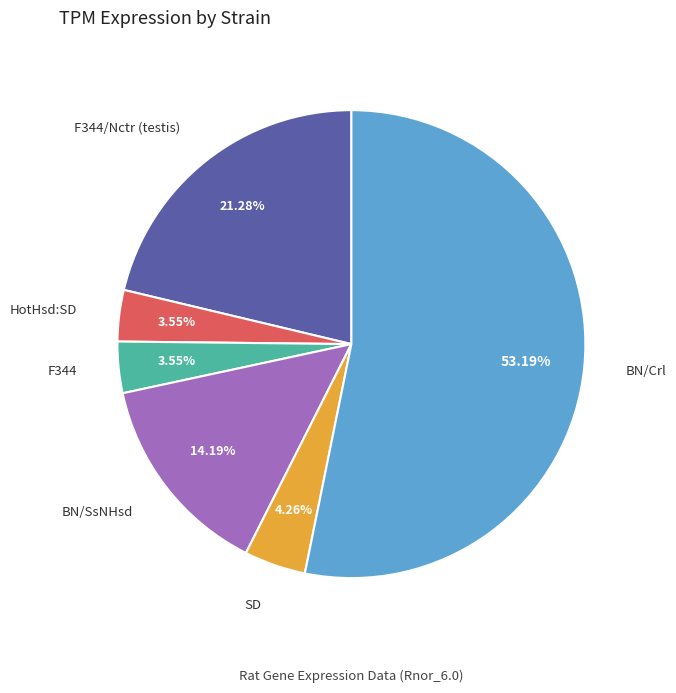

What is the ratio of the value at BN/SsNHsd to the value at F344/Nctr (testis)?

0.7